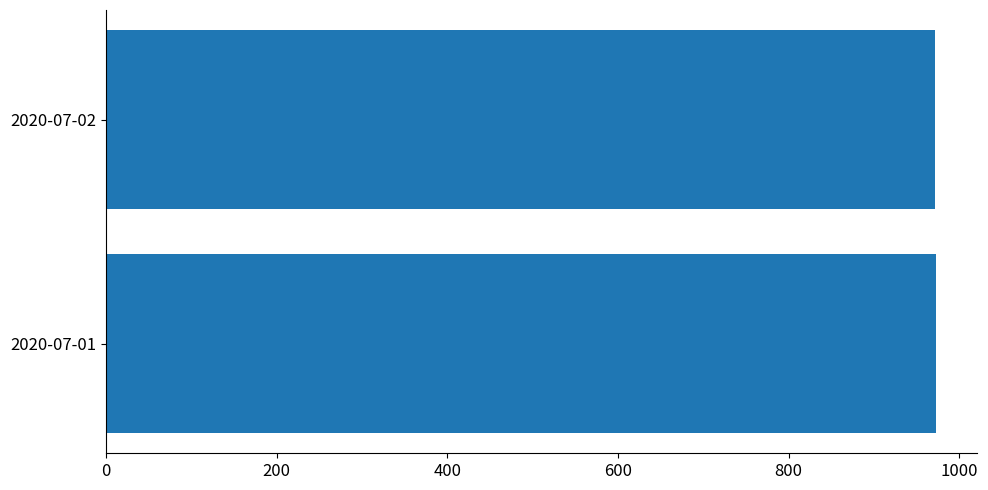

How many values are below 972?

1